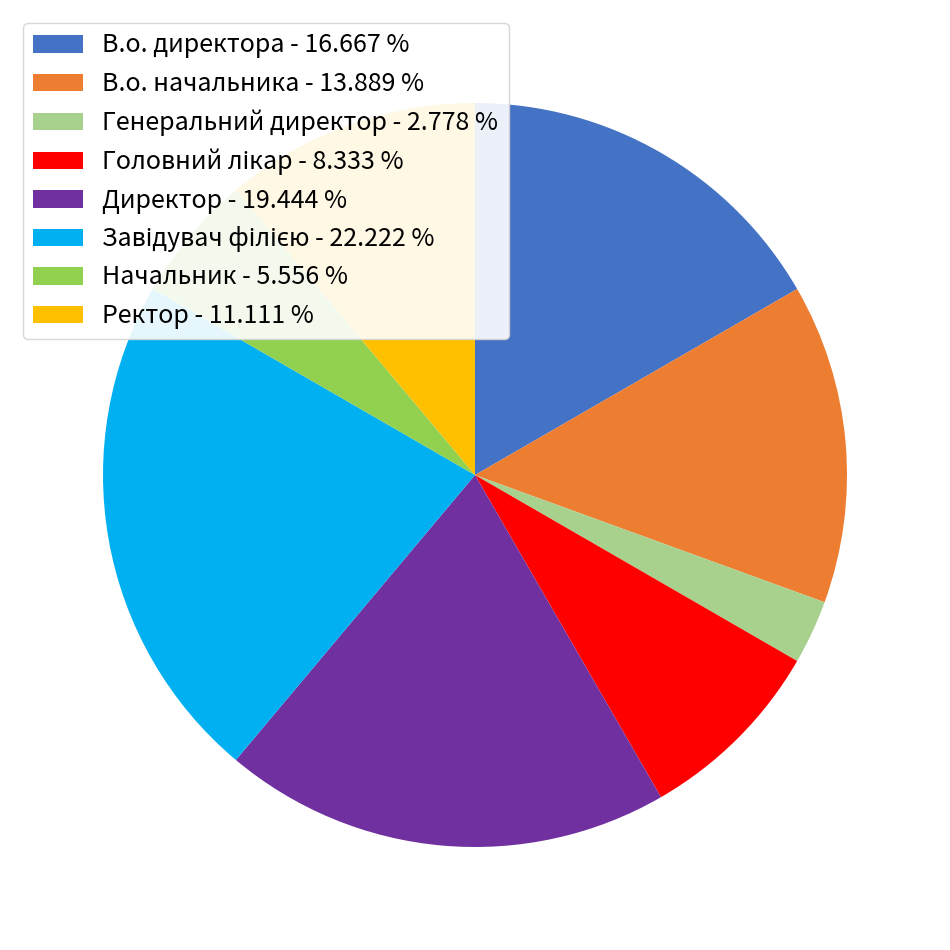

Is there a majority slice in this chart?

No